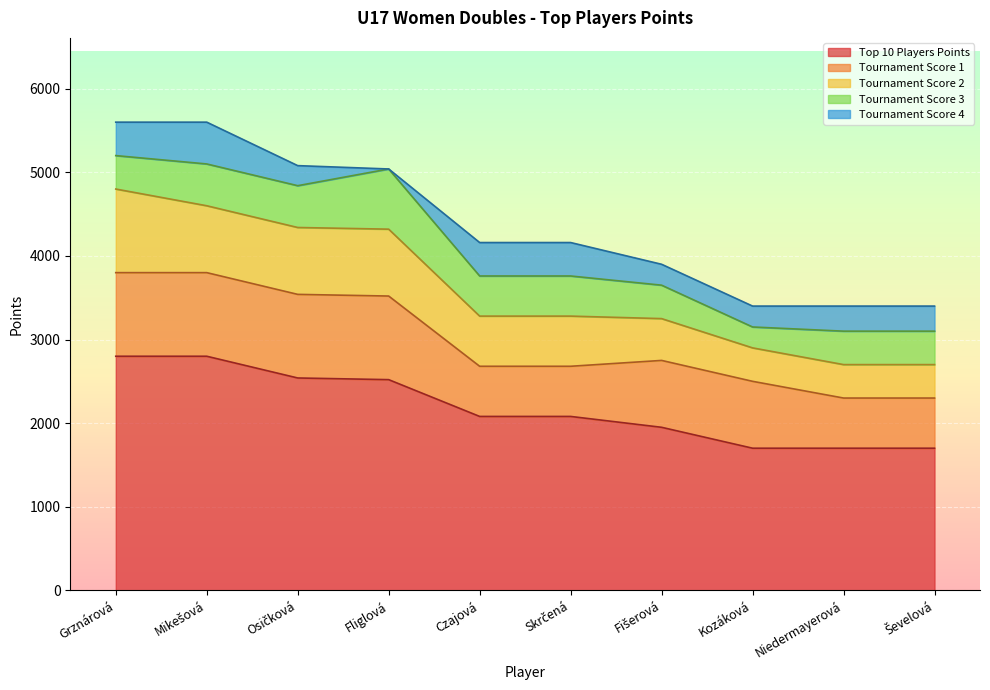

Count the number of categories in the chart.

10